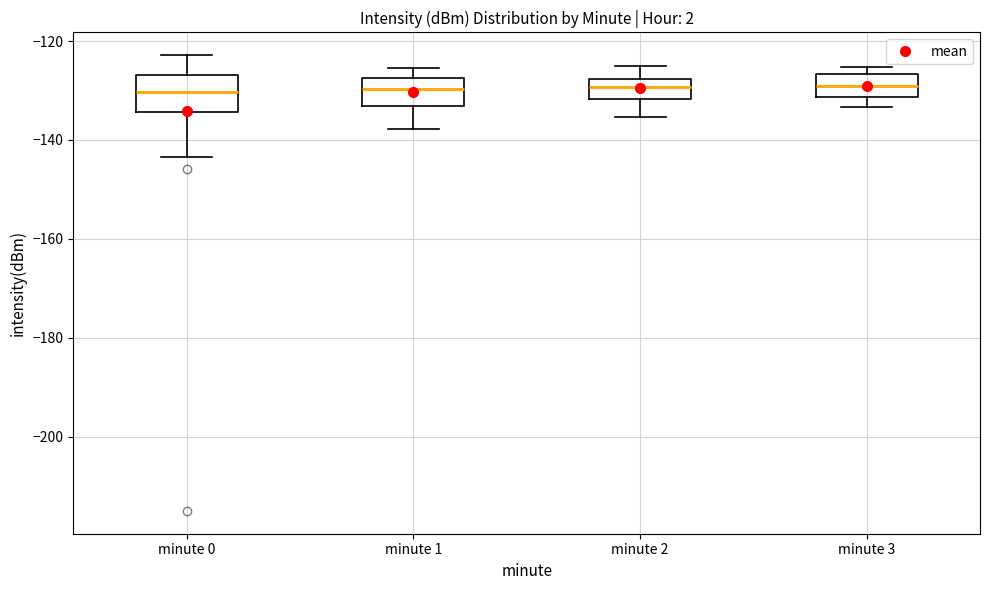

Reading left to right, read every box against the y-axis: the position of its median line, the range the box covers, and the ends of its whiskers. The values are not printed on the chart, so give them approximately, as read against the axis.

minute 0: median -130, box -134 to -126, whiskers -144 to -122
minute 1: median -130, box -134 to -128, whiskers -138 to -126
minute 2: median -130, box -132 to -128, whiskers -136 to -126
minute 3: median -128, box -132 to -126, whiskers -134 to -126 (just above the box's upper edge)